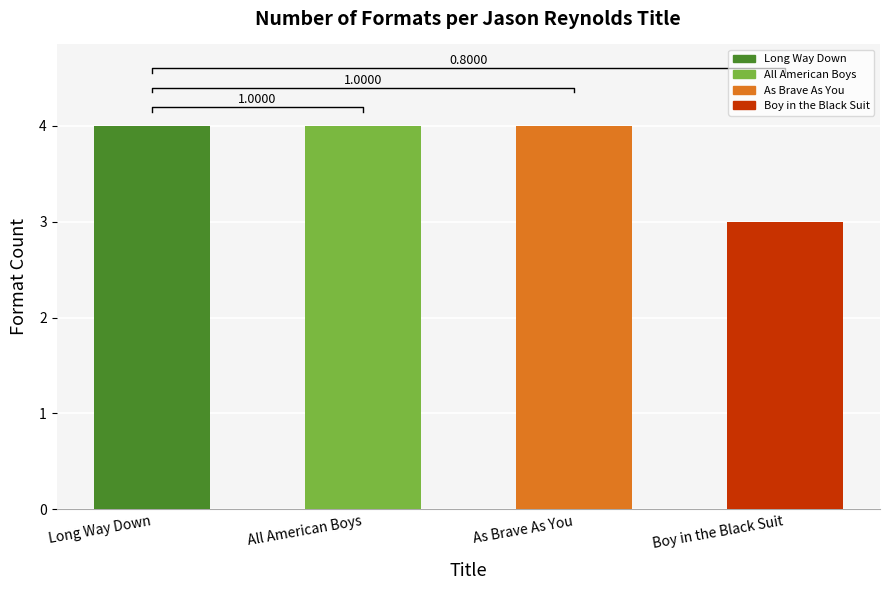

How many values are between 4 and 5?

3